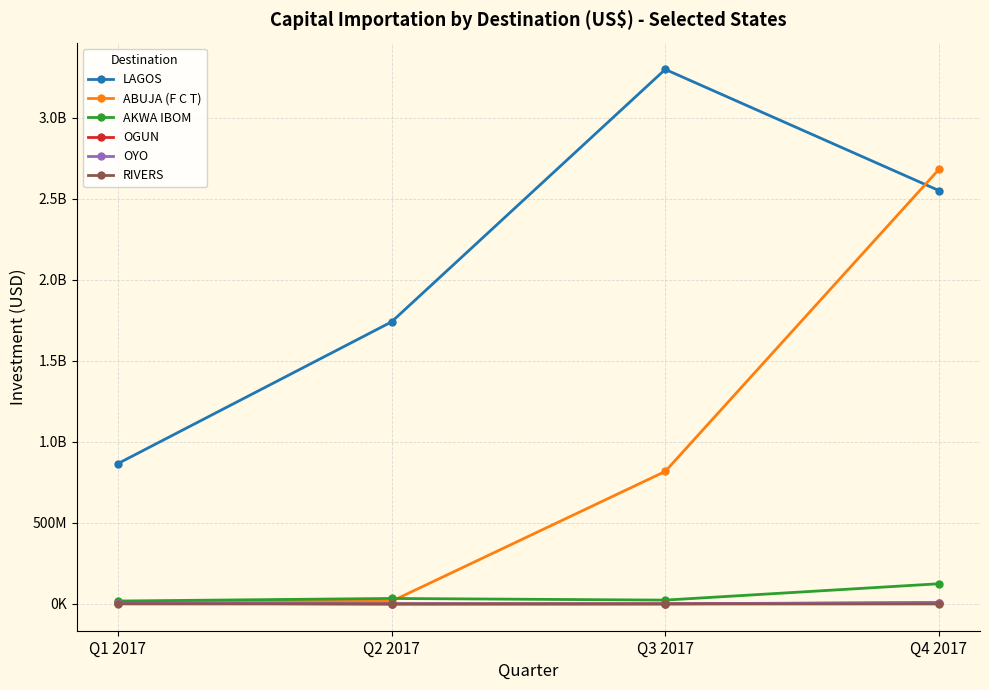

List the series in order of their peak value, lowest first.

RIVERS, OYO, OGUN, AKWA IBOM, ABUJA (F C T), LAGOS